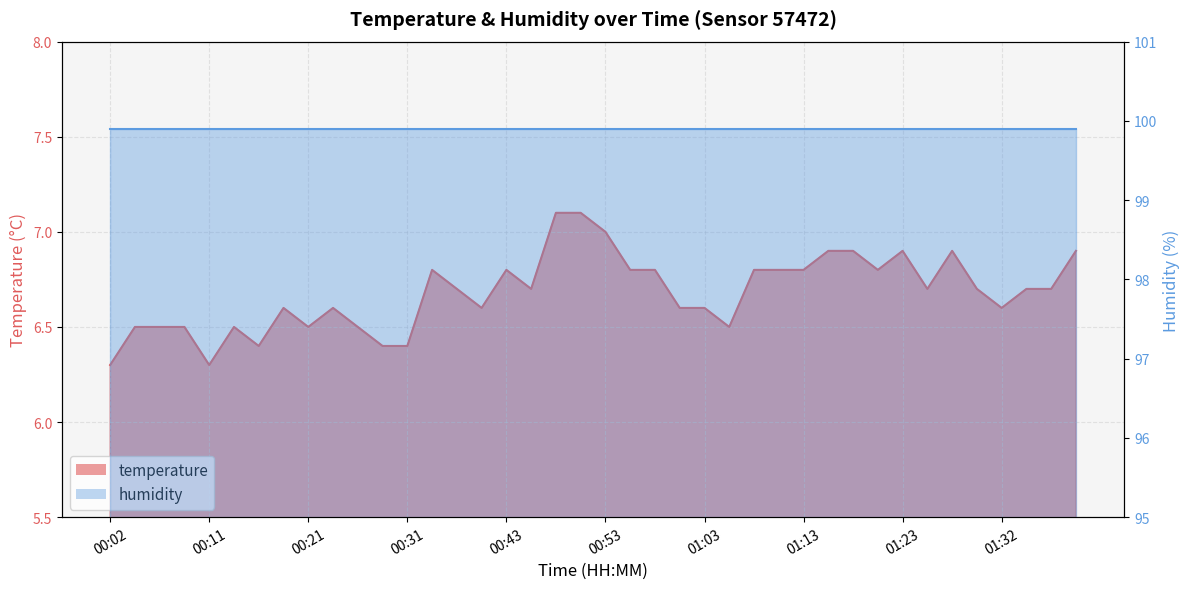

The chart shows a value of 6.6 at 00:19. True or false?

True